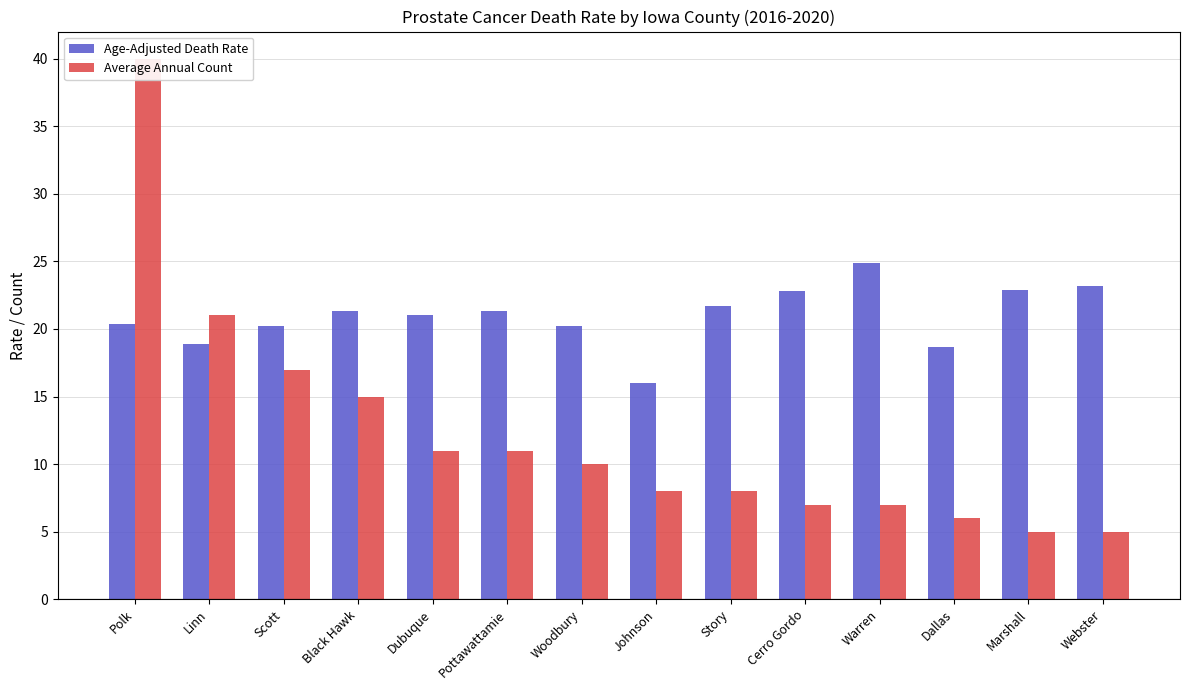

Where does the Age-Adjusted Death Rate series first go above 21?

Black Hawk